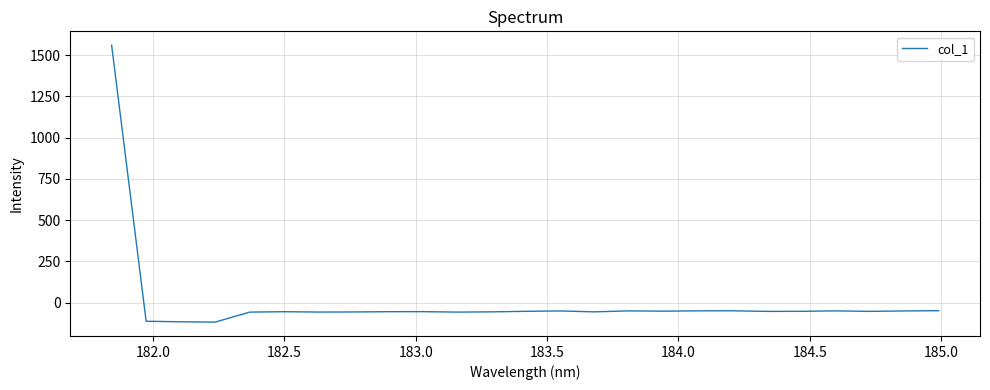

What is the smallest value displayed?

-117.4